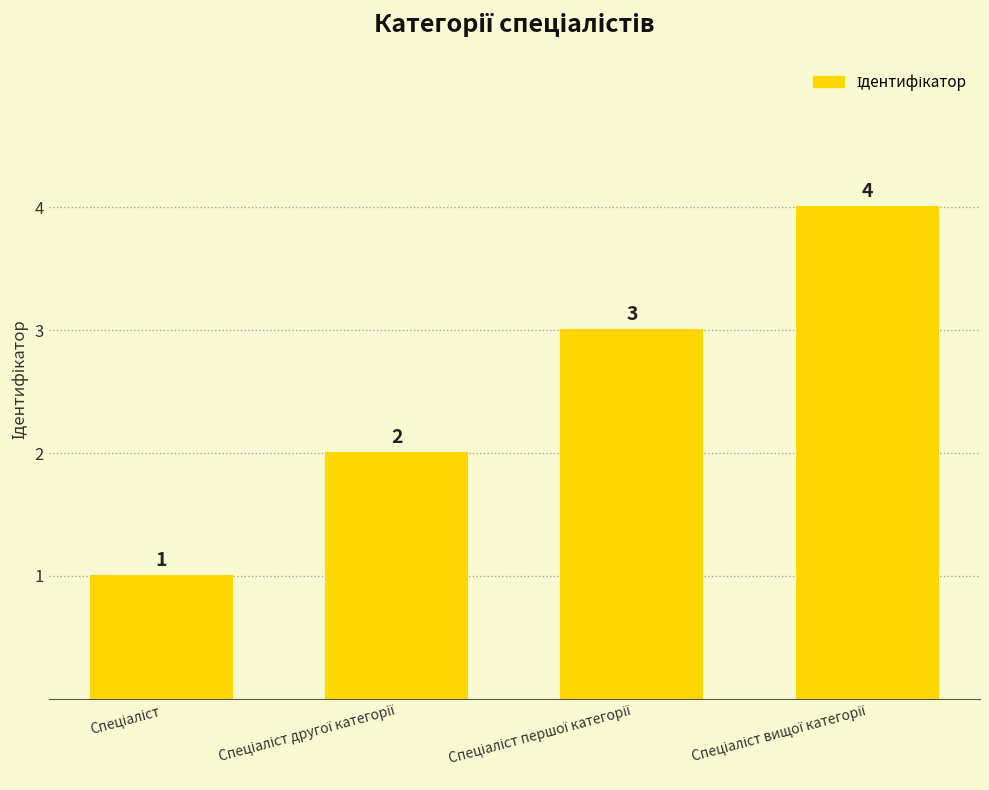

What is the greatest value displayed?

4